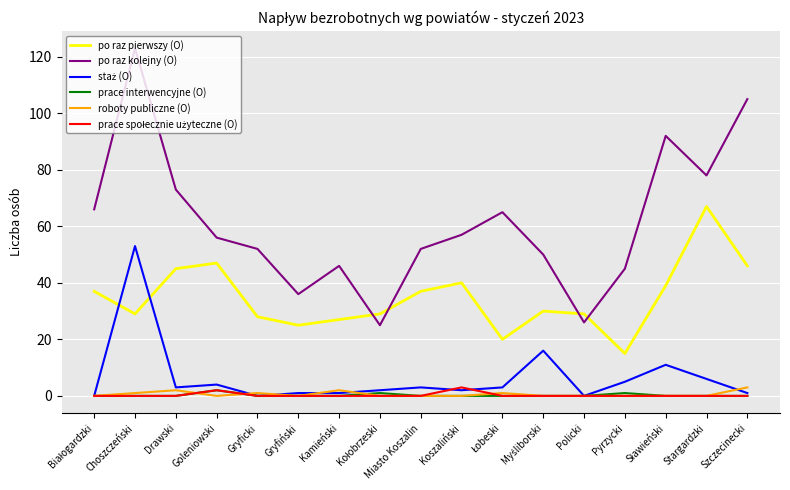

At which category is the sum across all series the highest?

Choszczeński